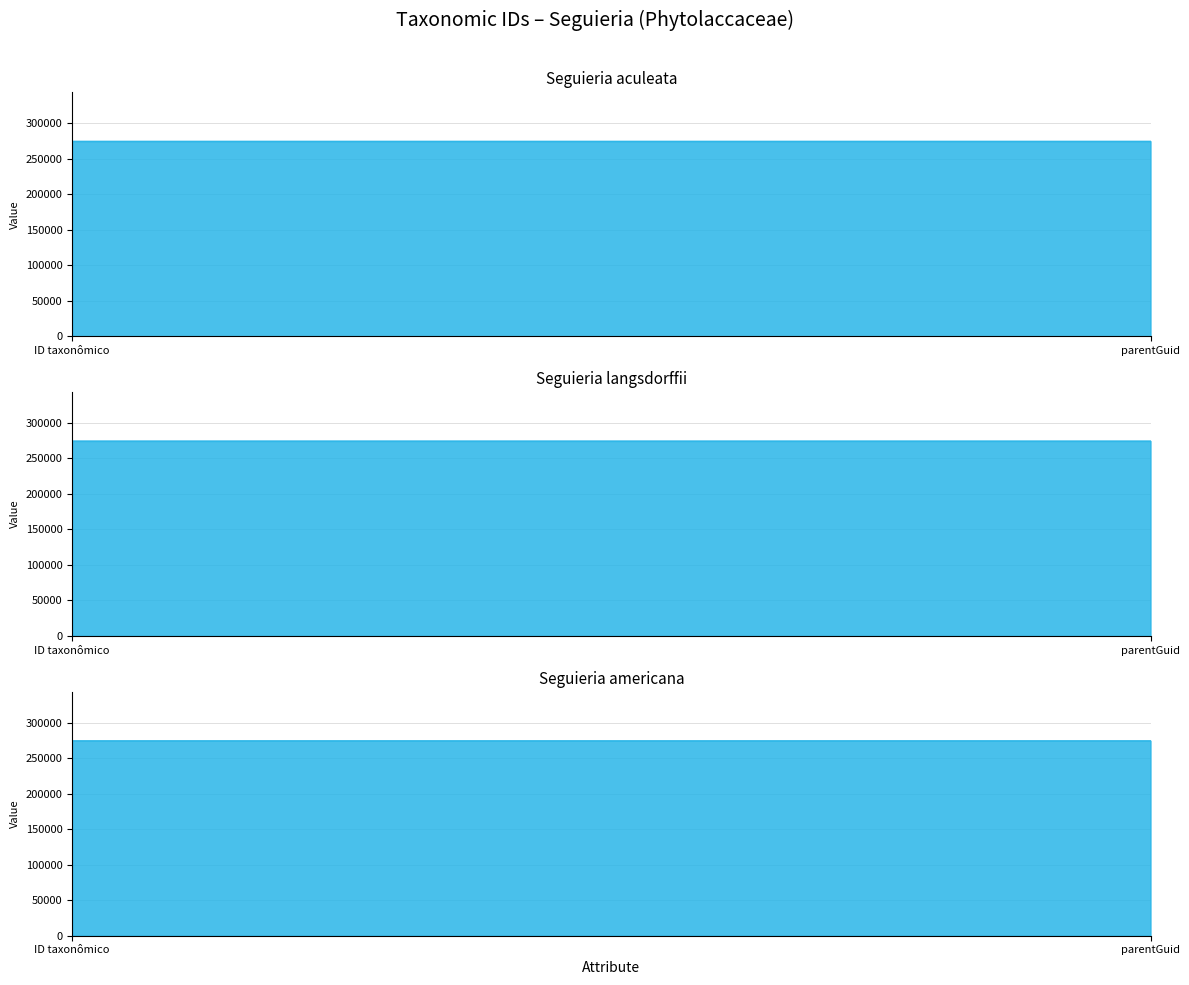

Which has a higher value, parentGuid or ID taxonômico?

ID taxonômico